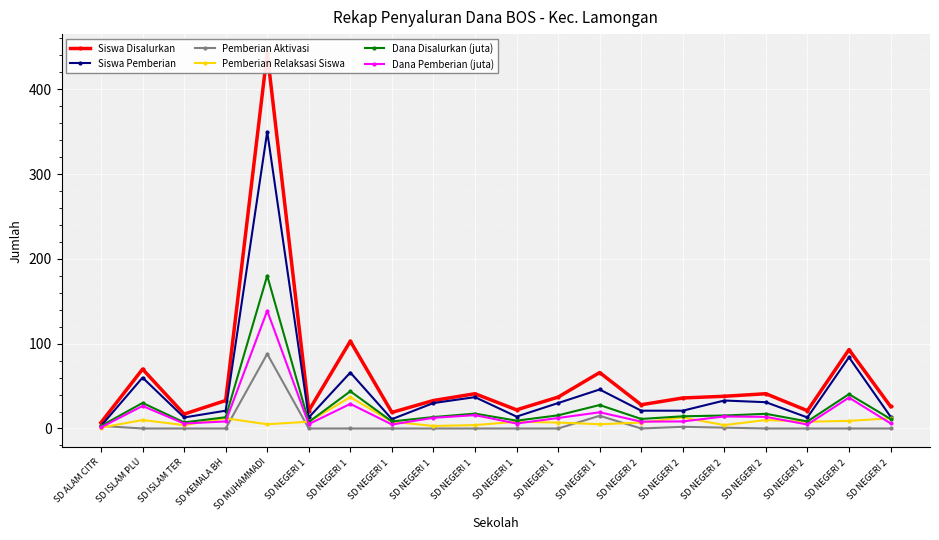

The value of Siswa Pemberian at SD NEGERI 1  is 14.0. True or false?

True